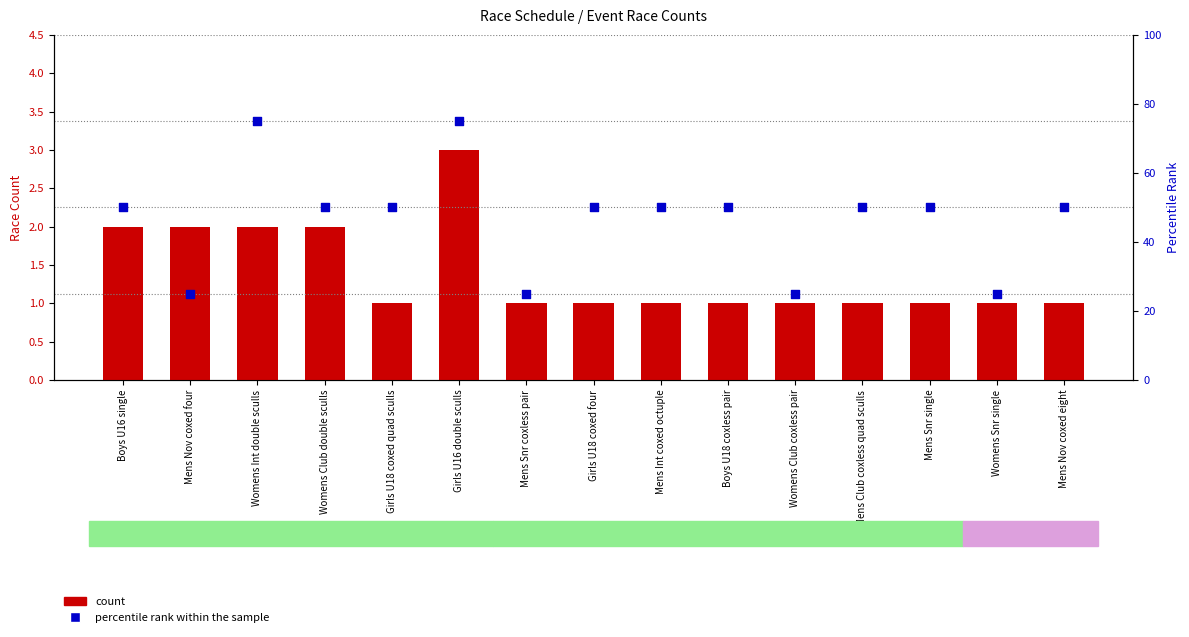

Is the value of percentile rank within the sample at Girls U18 coxed quad sculls greater than the value of count at Womens Int double sculls?

Yes